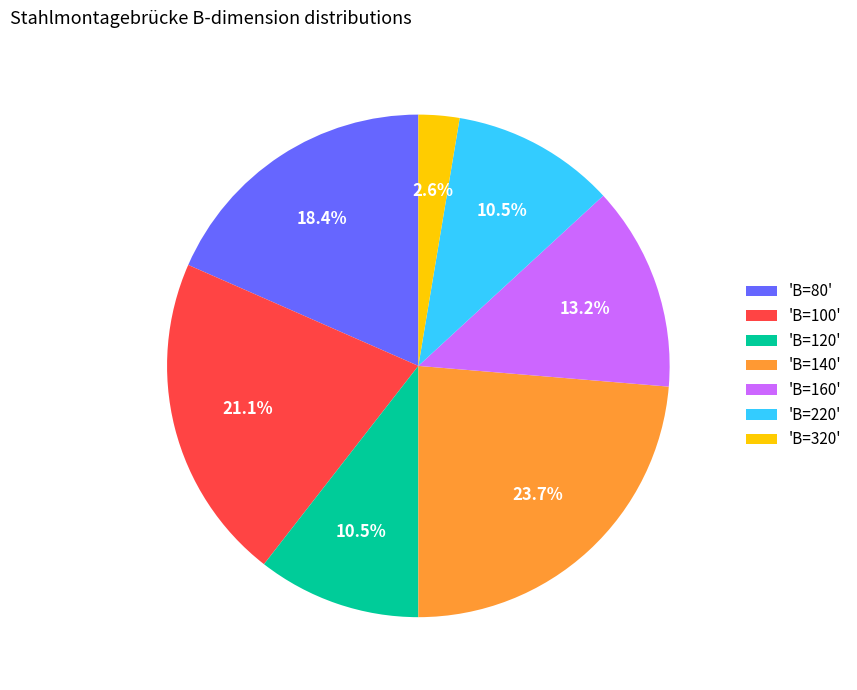

Combined, do 'B=160' and 'B=320' account for over 50%?

No